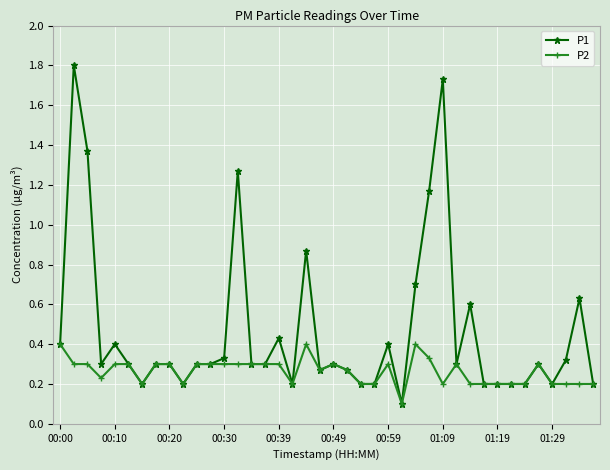

Count the number of data series in this chart.

2